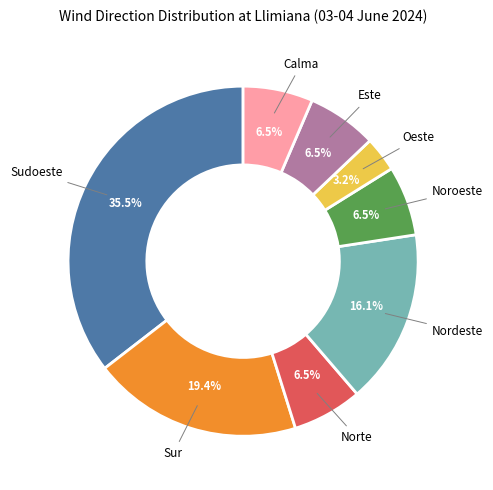

How much of the chart is everything except Sur?

80.6%